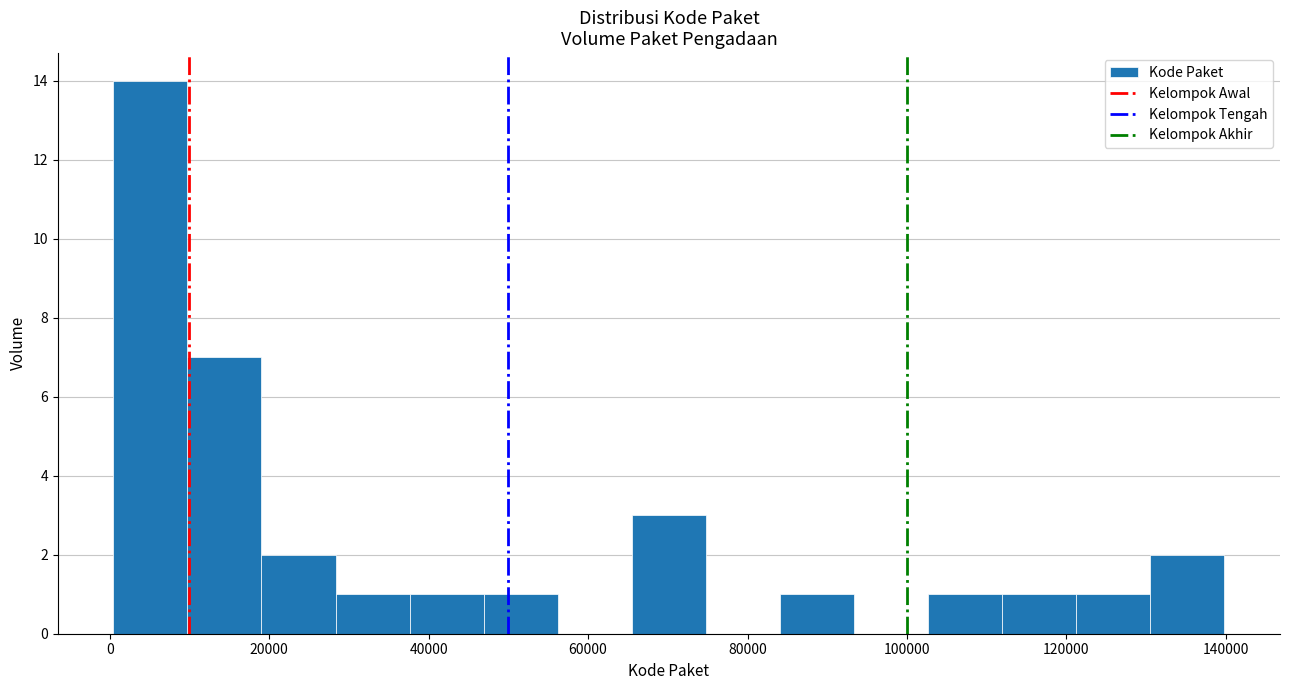

Reading left to right, list every bar in this chart as the range it spans on the x-axis followed by its height. Neither the bar edges nor the heights are printed on the chart, so give them approximately, as read against the axes.

0 to 10000: 14
10000 to 20000: 7
20000 to 28000: 2
28000 to 38000: 1
38000 to 46000: 1
46000 to 56000: 1
56000 to 66000: 0
66000 to 74000: 3
74000 to 84000: 0
84000 to 94000: 1
94000 to 102000: 0
102000 to 112000: 1
112000 to 122000: 1
122000 to 130000: 1
130000 to 140000: 2